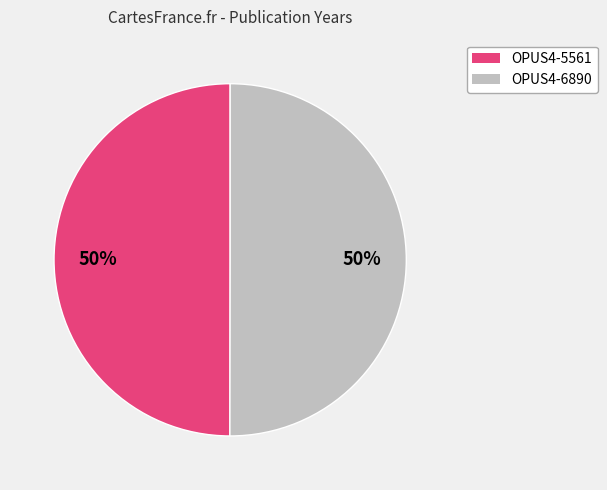

What is the ratio of the value at OPUS4-5561 to the value at OPUS4-6890?

1.0